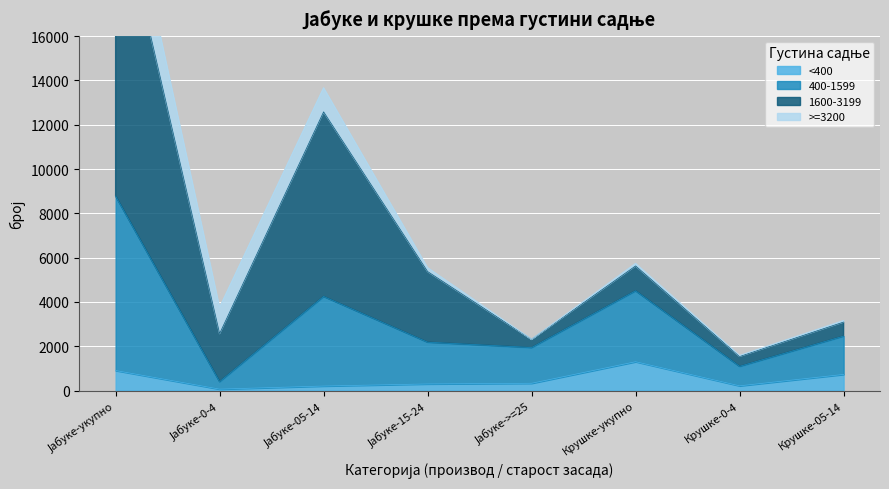

Where does the <400 series first go above 331?

Јабуке-укупно